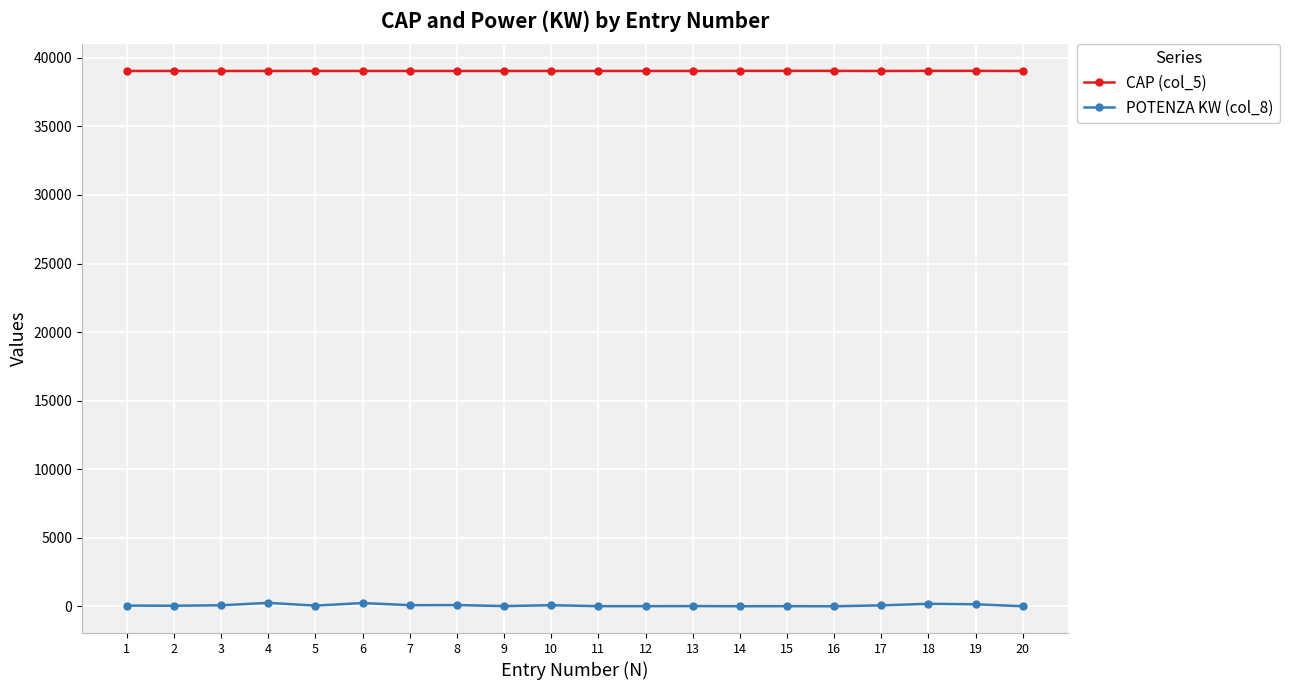

What is the difference between the POTENZA KW (col_8) values at 13 and 5?

36.5